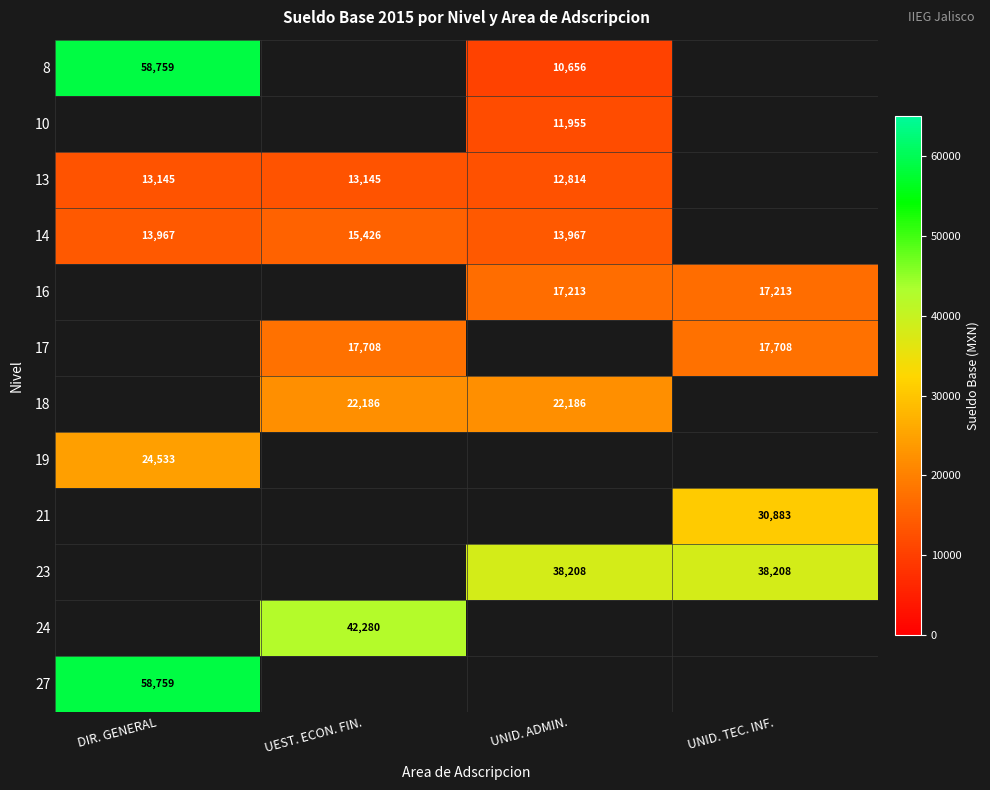

How many categories are shown in the chart?

4